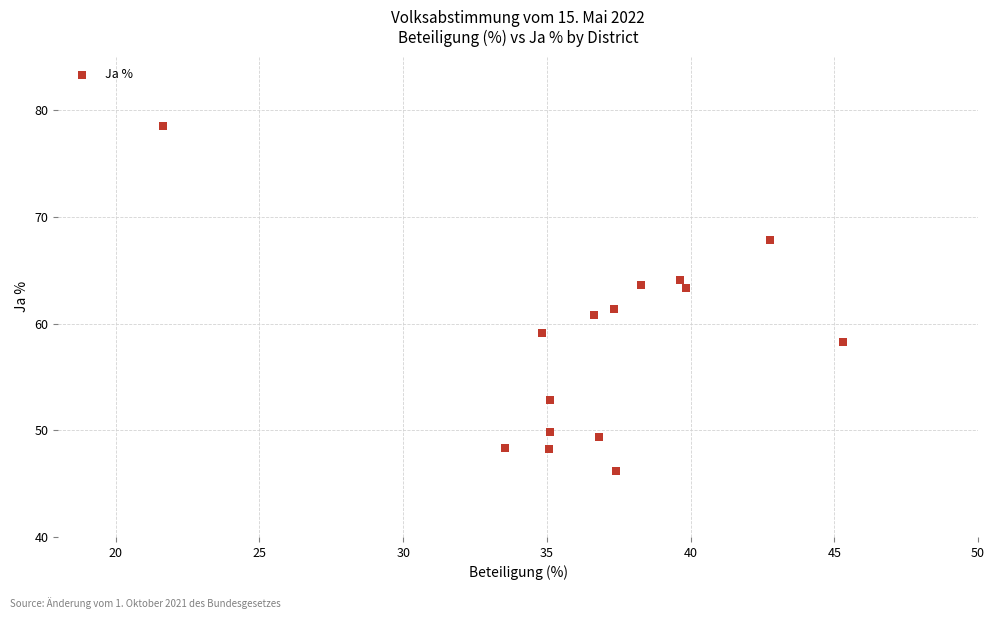

What Y value in the scatter plot is closest to 62?

61.3